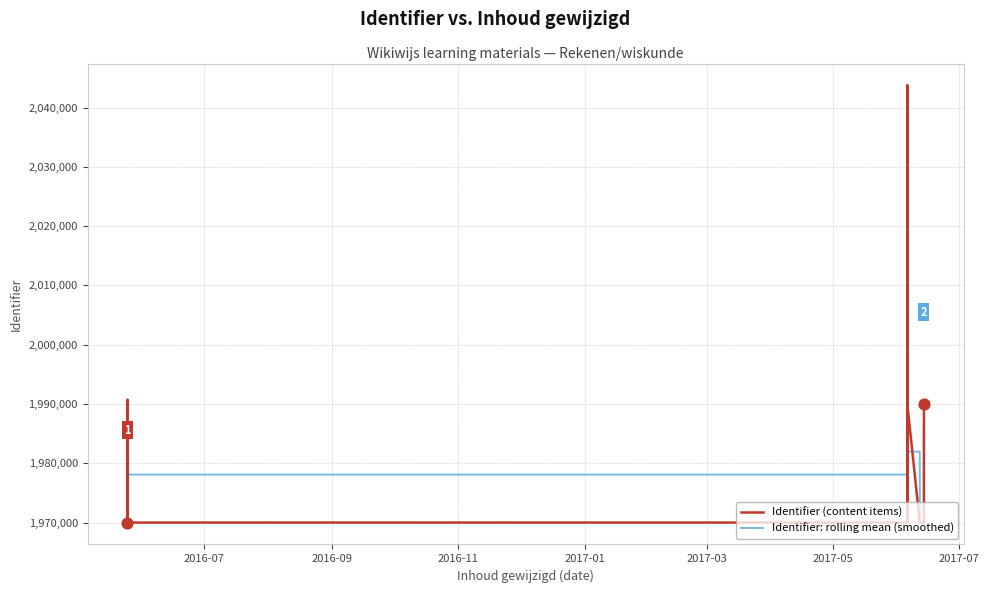

Which series reaches the maximum Y coordinate?

Identifier (content items)